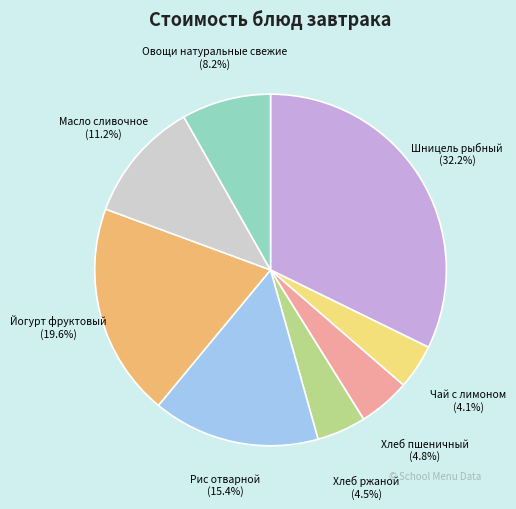

Which has a higher value, Йогурт фруктовый or Хлеб пшеничный?

Йогурт фруктовый